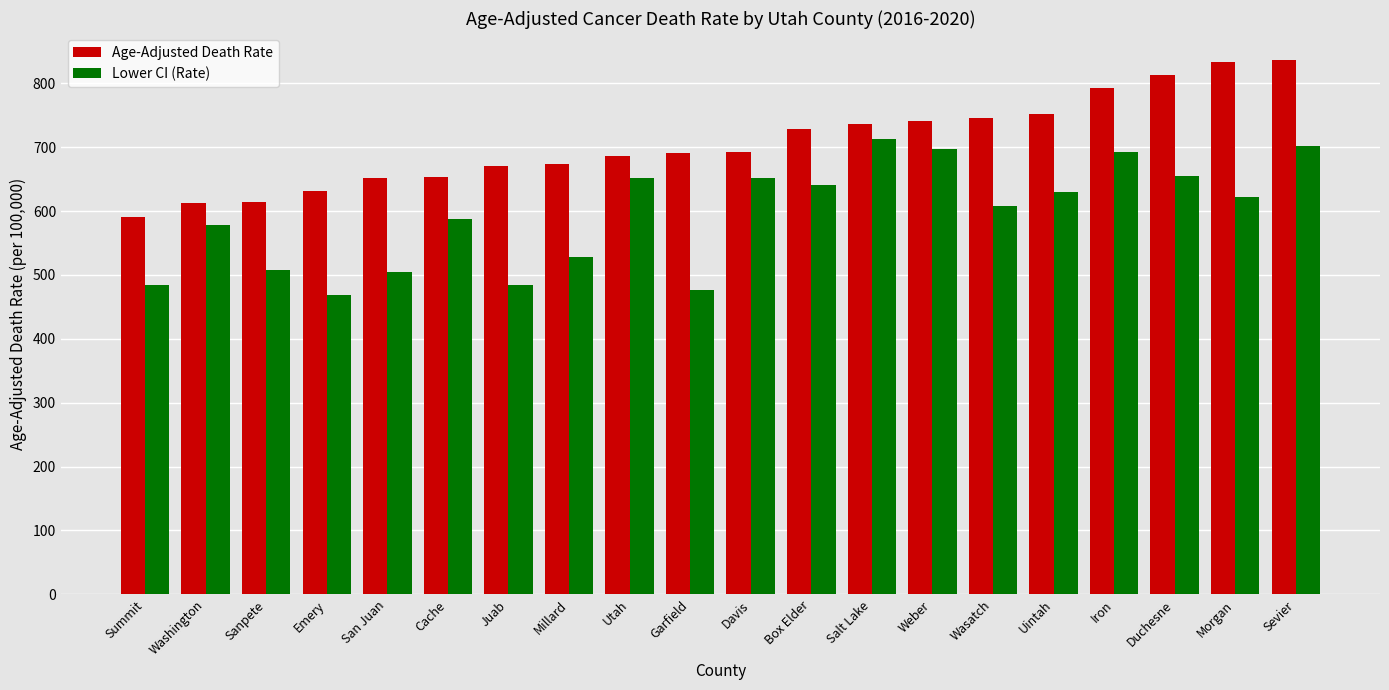

Does the chart contain stacked bars?

No